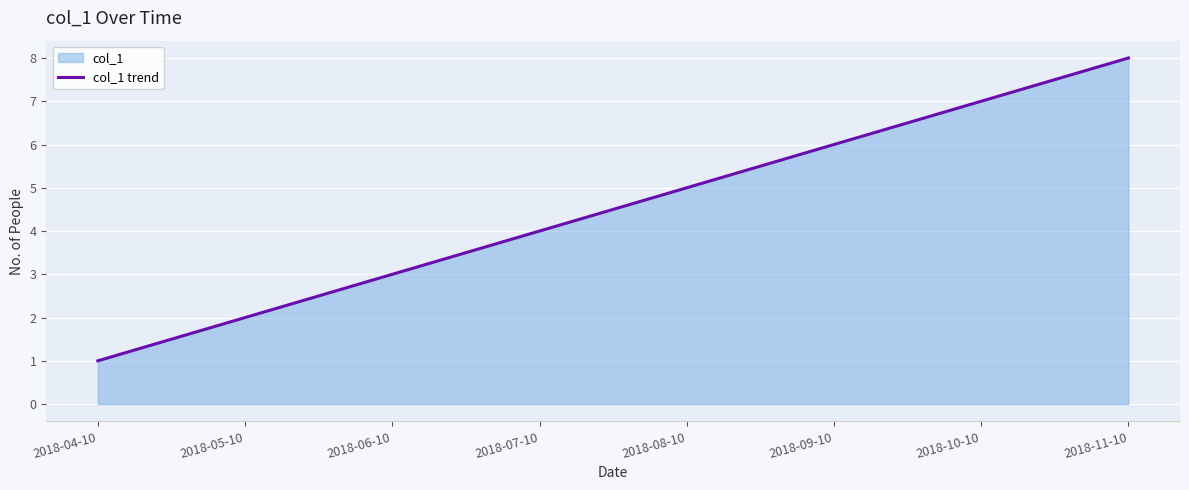

How many data points are less than 5?

4